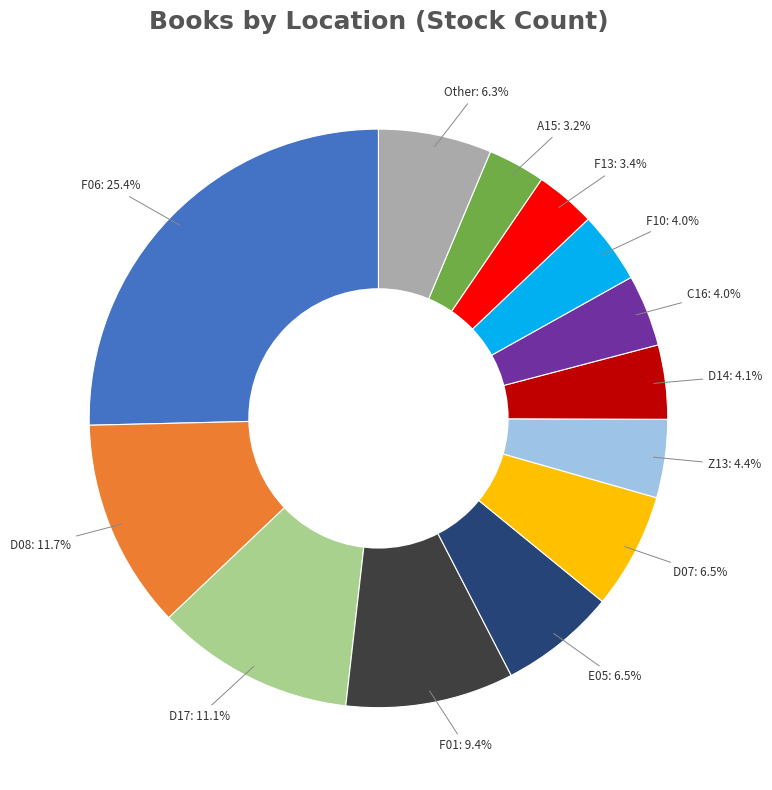

Does any single category account for the majority?

No